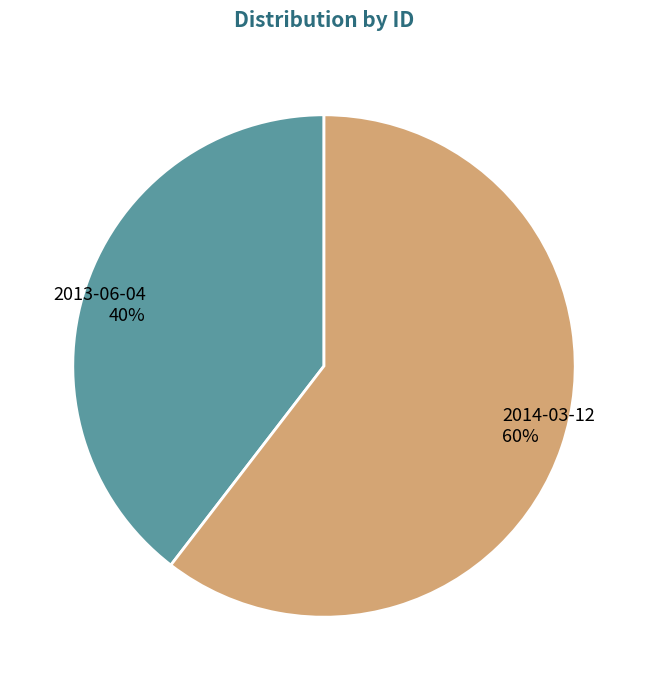

Is it true that 2014-03-12 is 60% of the pie?

True